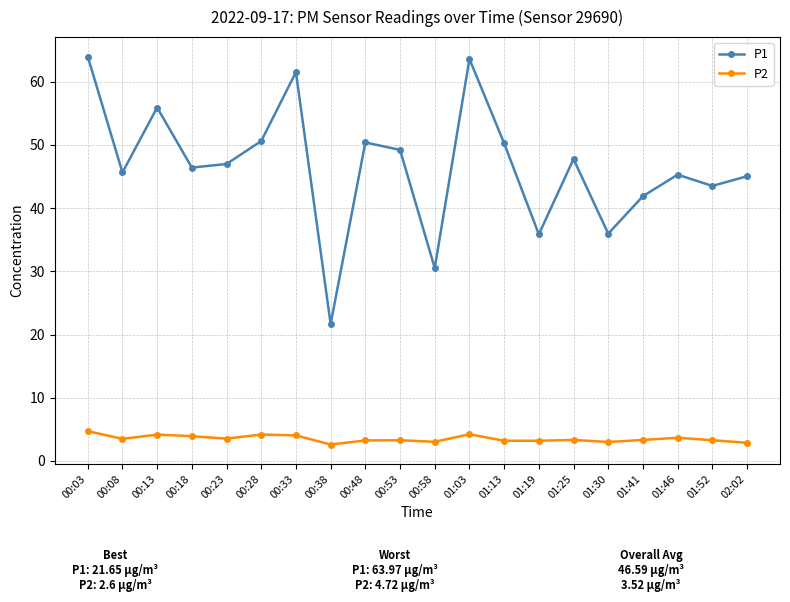

At which category does P2 reach its first local valley?

00:08